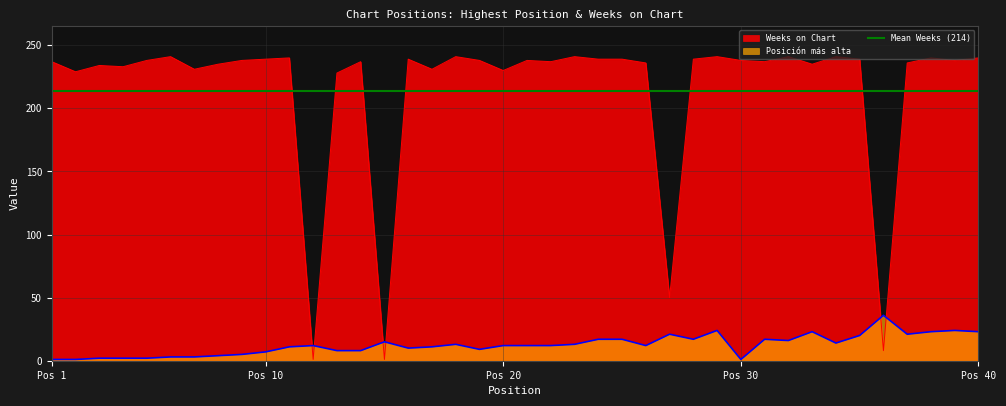

True or false: Weeks on Chart and Posición más alta intersect in this chart.

True